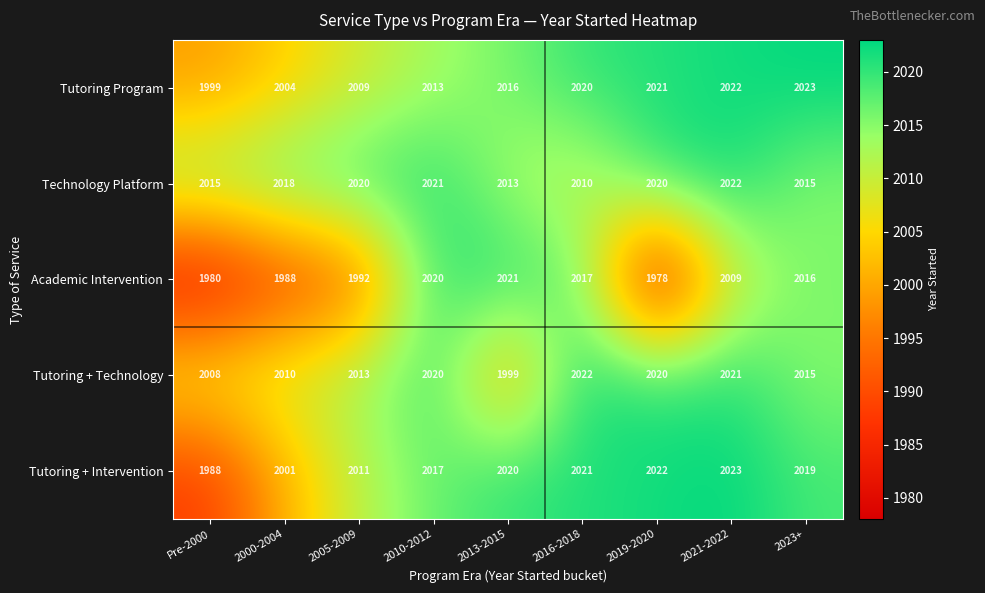

Which series has the largest range (max minus min)?

Academic Intervention